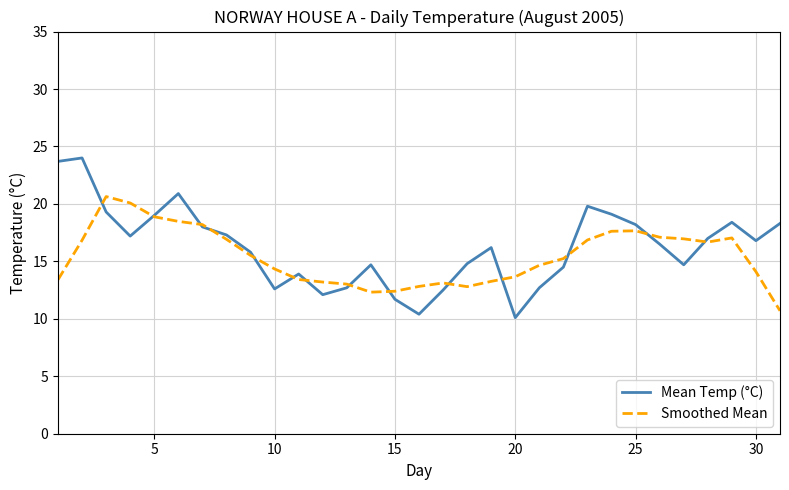

Rank the series by their maximum value, from lowest to highest.

Smoothed Mean, Mean Temp (°C)